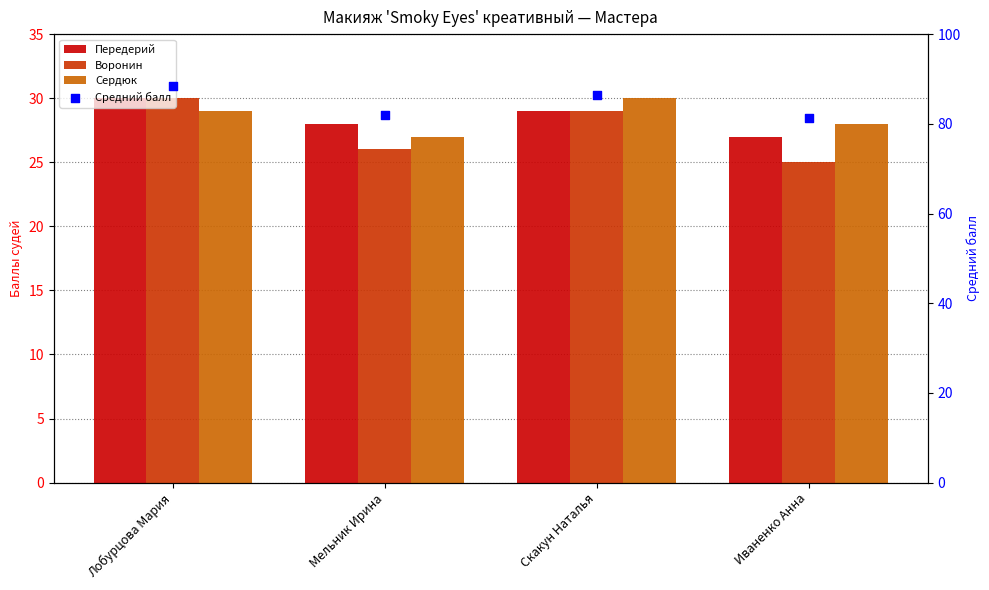

Which series has the widest spread of Y values?

Средний балл